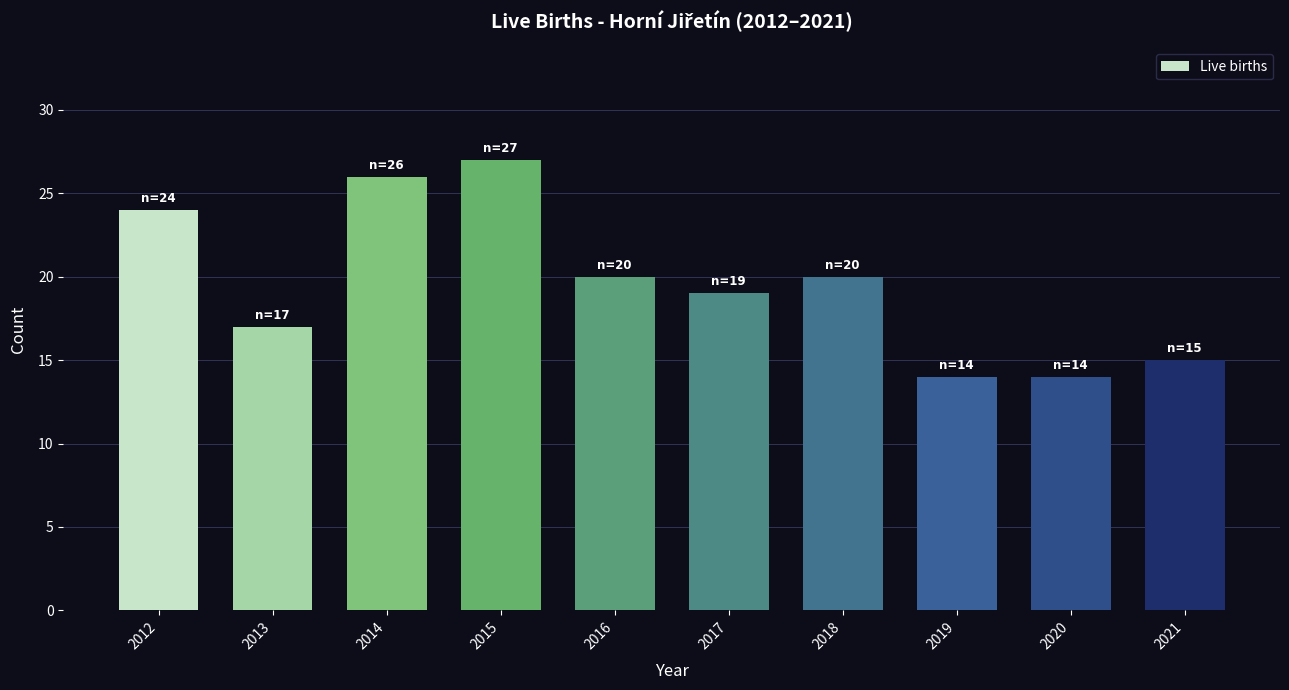

The chart shows a value of 24 at 2021. True or false?

False